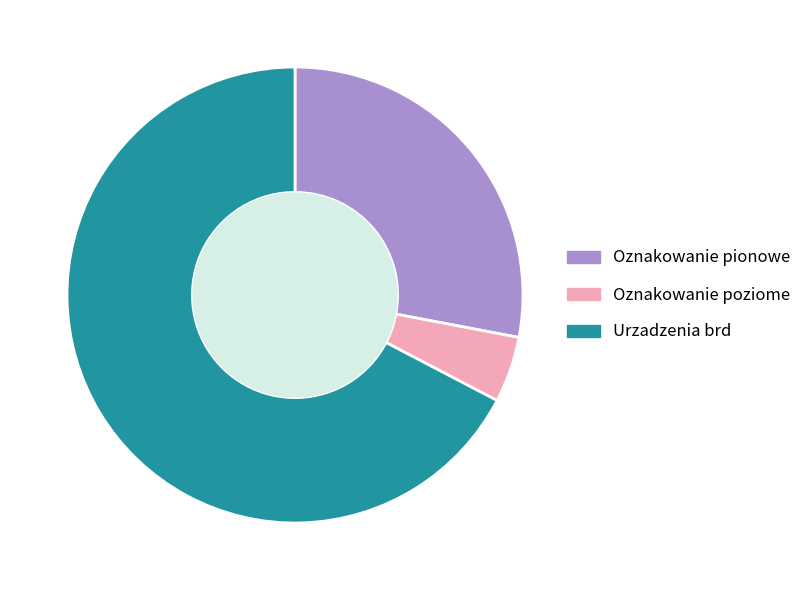

Between Oznakowanie poziome and Oznakowanie pionowe, which is larger?

Oznakowanie pionowe